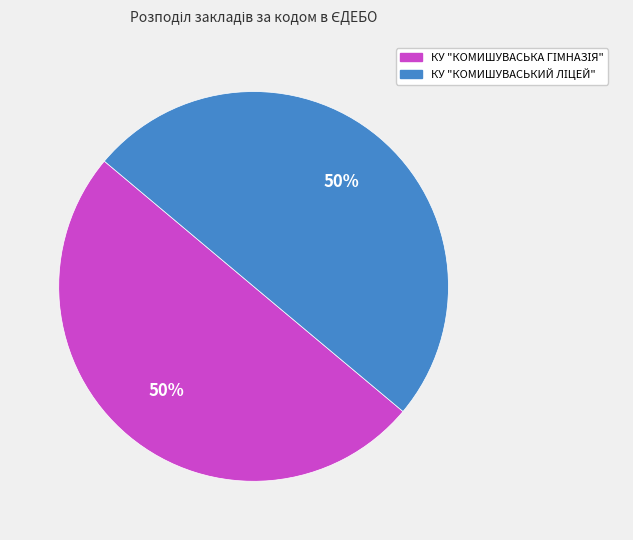

To the nearest percent, what is the average slice percentage?

50%